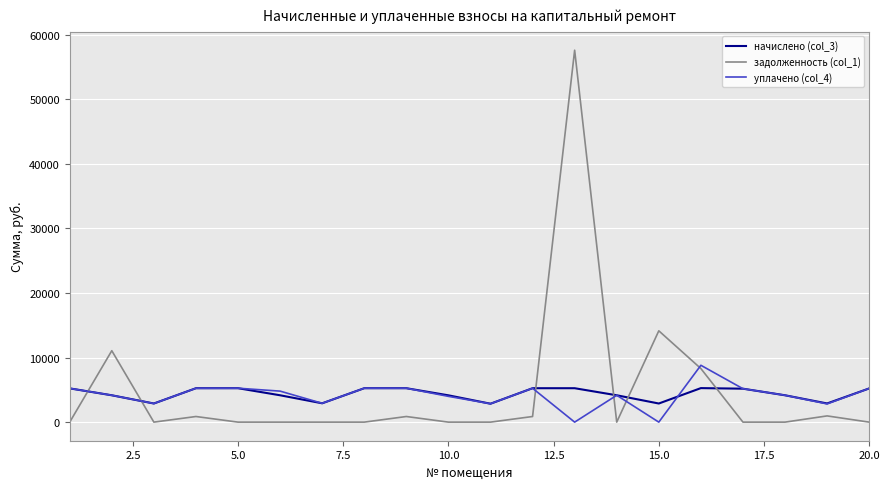

Rank the series by their maximum value, from highest to lowest.

задолженность (col_1), уплачено (col_4), начислено (col_3)